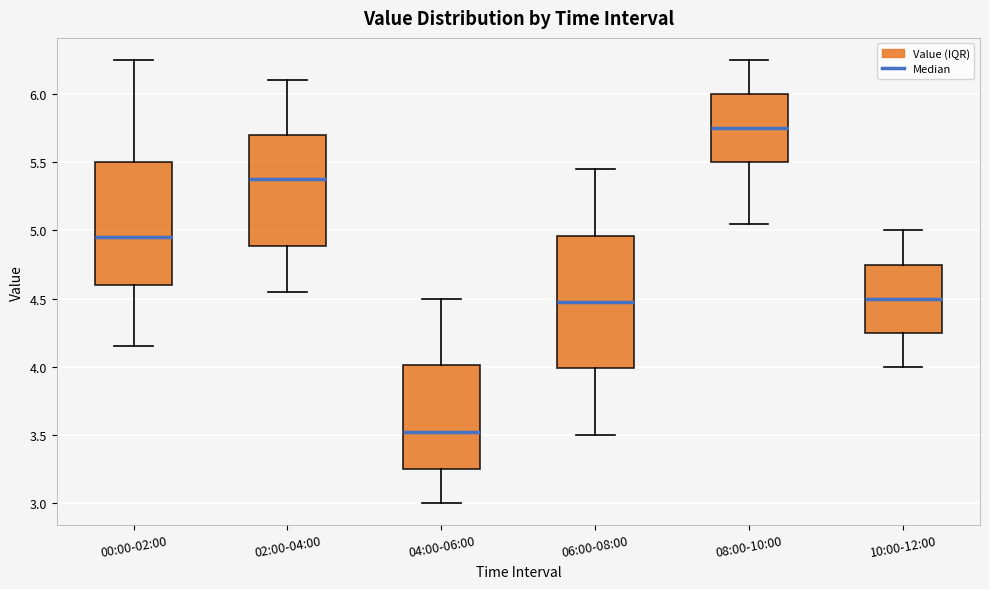

Which box is the tallest, from its lower edge to its upper edge?

06:00-08:00